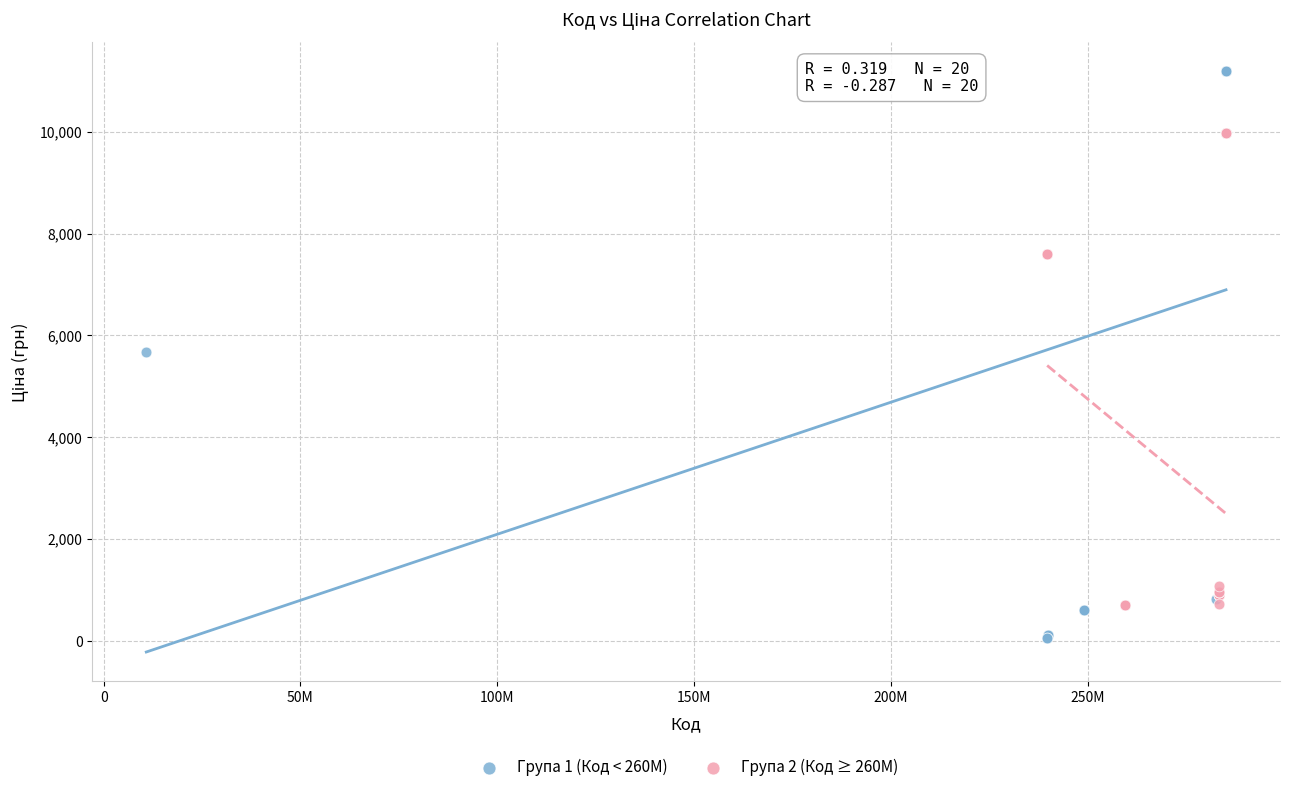

Which series reaches the minimum Y coordinate?

Група 1 (Код < 260M)